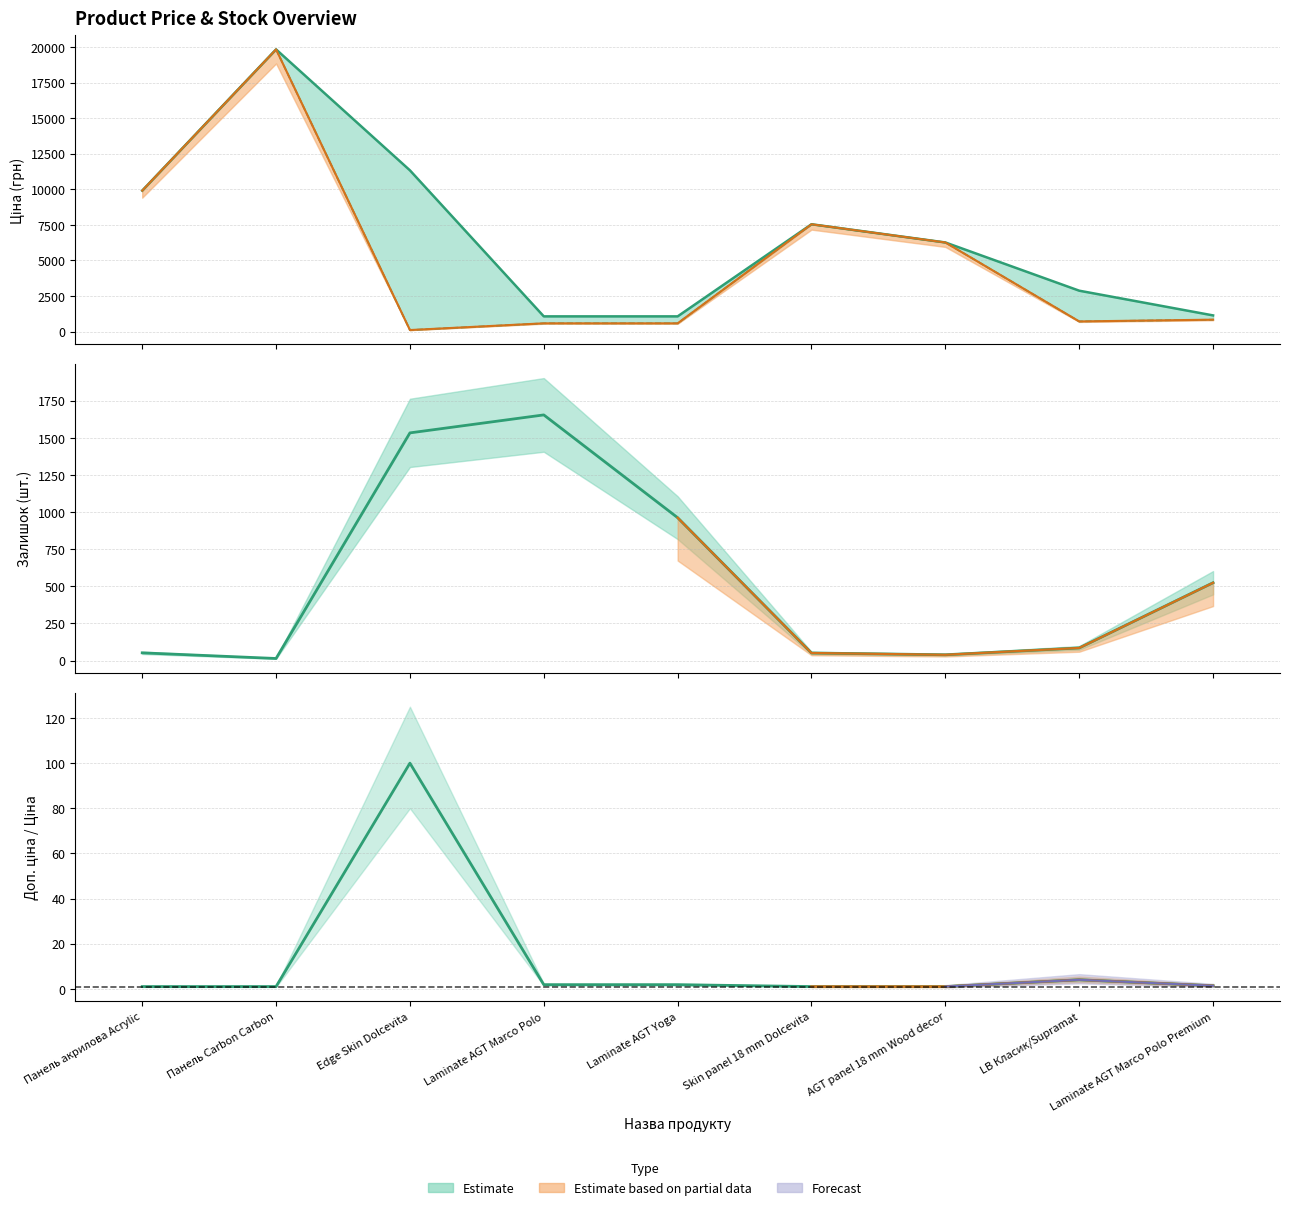

How many lines are shown in the chart?

3